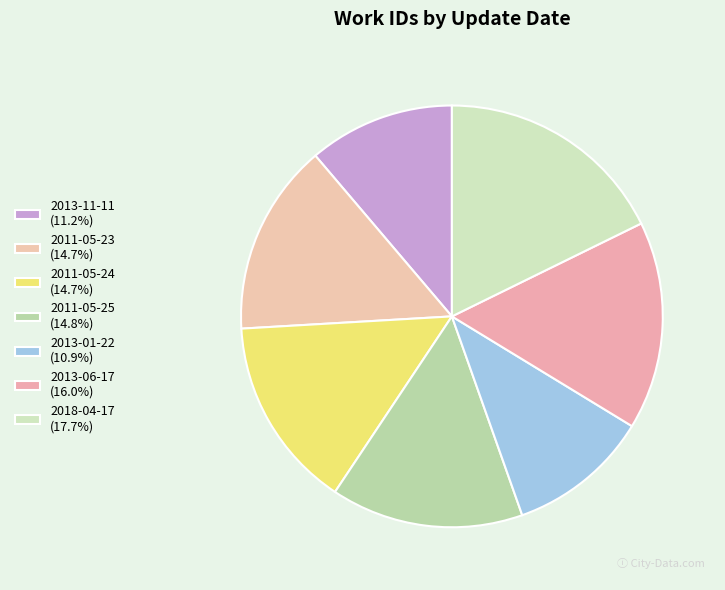

Which category has the biggest portion of the pie?

2018-04-17